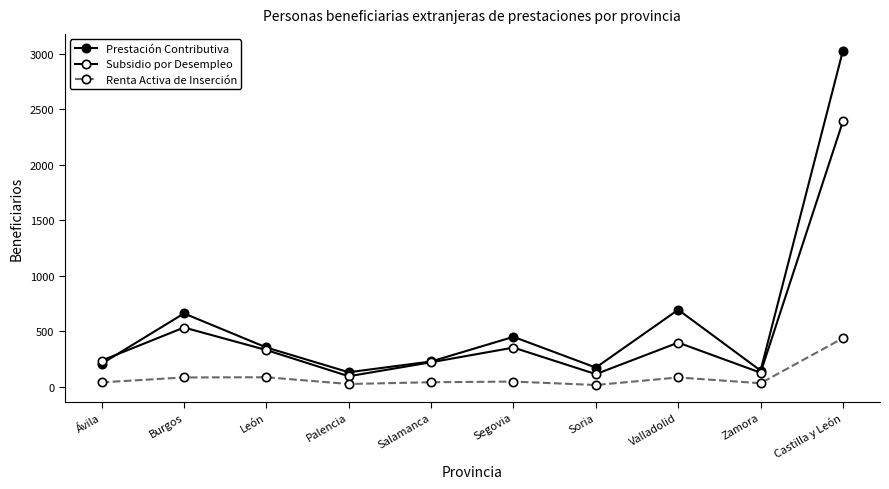

How many distinct data groups are displayed?

3